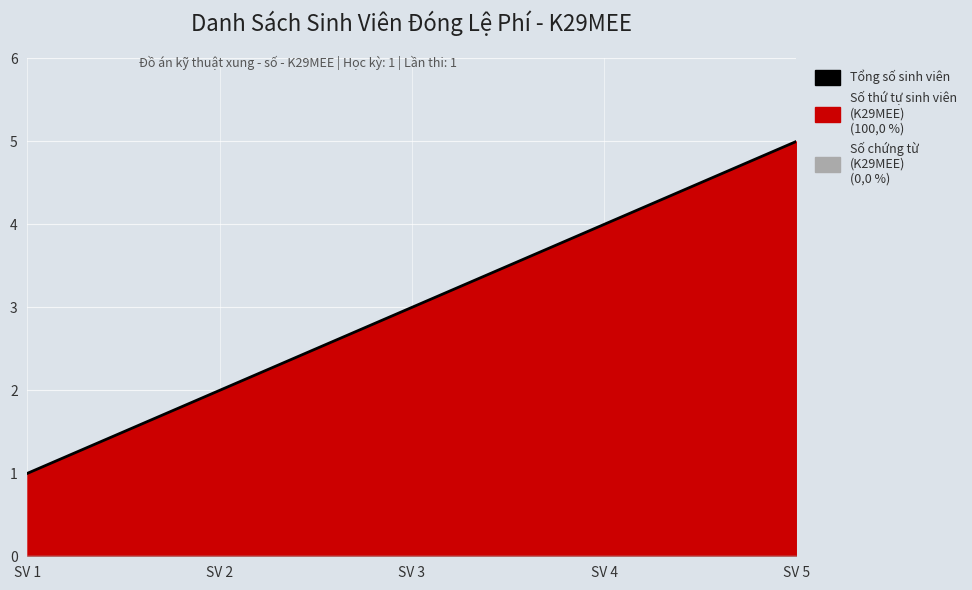

List the labels in order of value, largest first.

SV 5, SV 4, SV 3, SV 2, SV 1